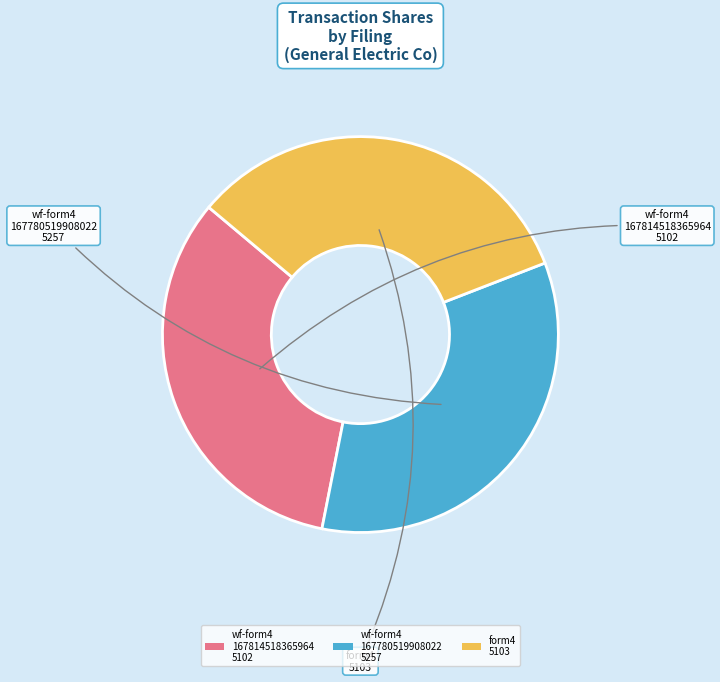

Which has a higher value, wf-form4 167780519908022 5257 or wf-form4 167814518365964 5102?

wf-form4 167780519908022 5257